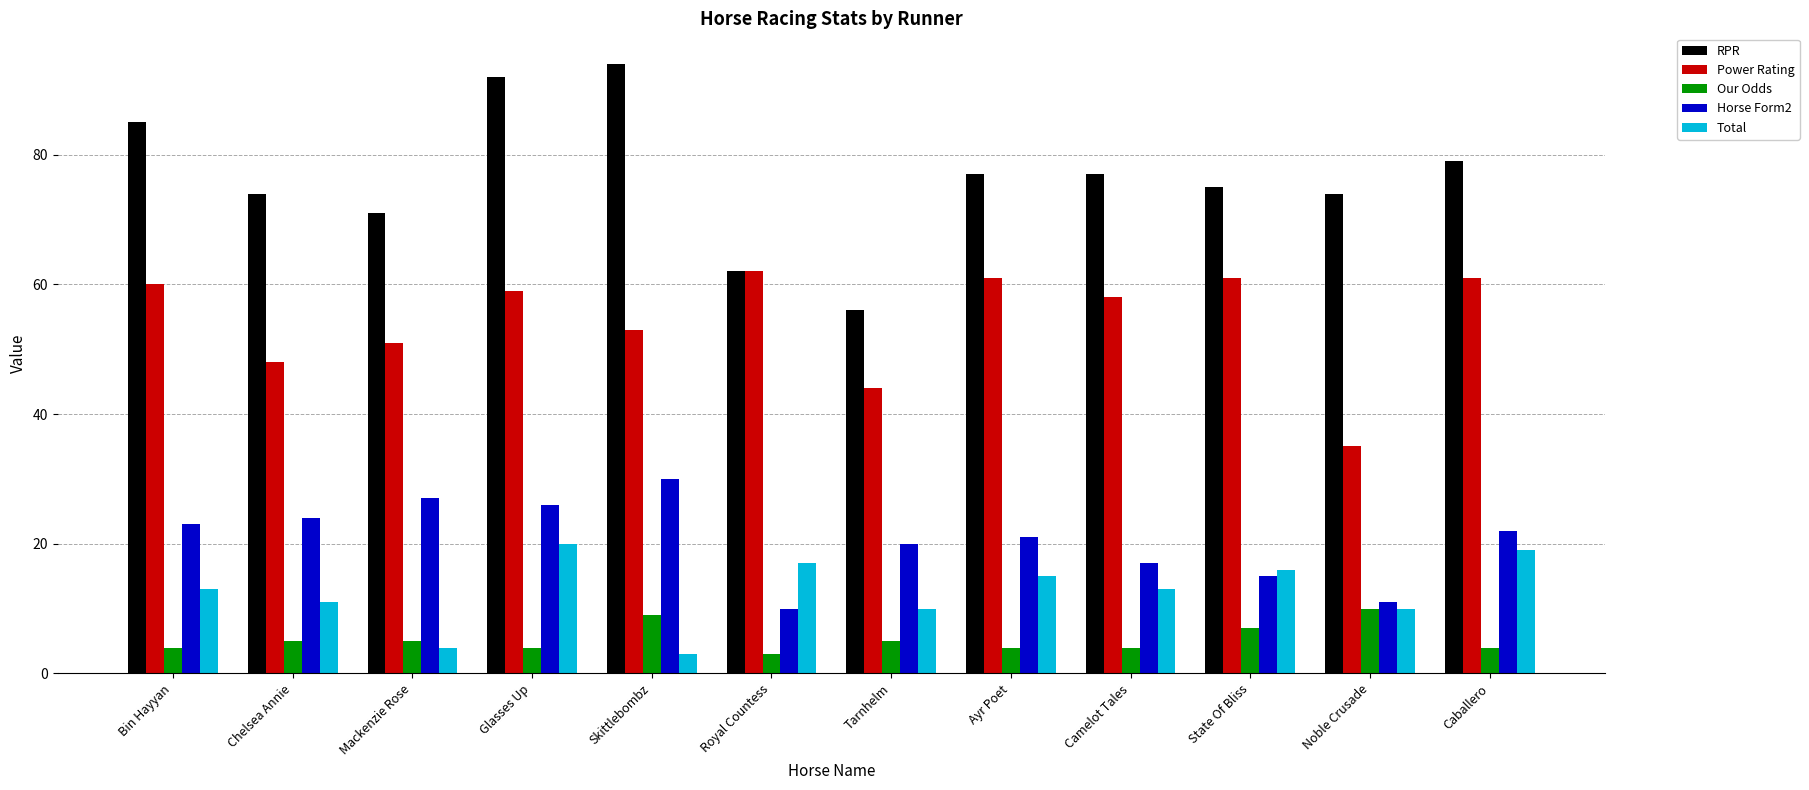

At which category does the chart reach its peak across all series?

Skittlebombz